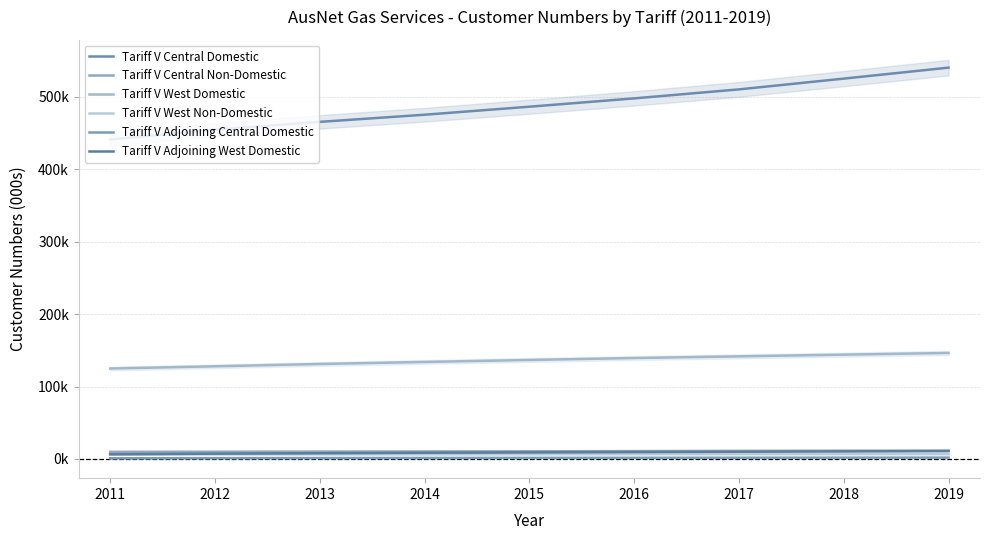

What is the minimum value shown in the chart?

927